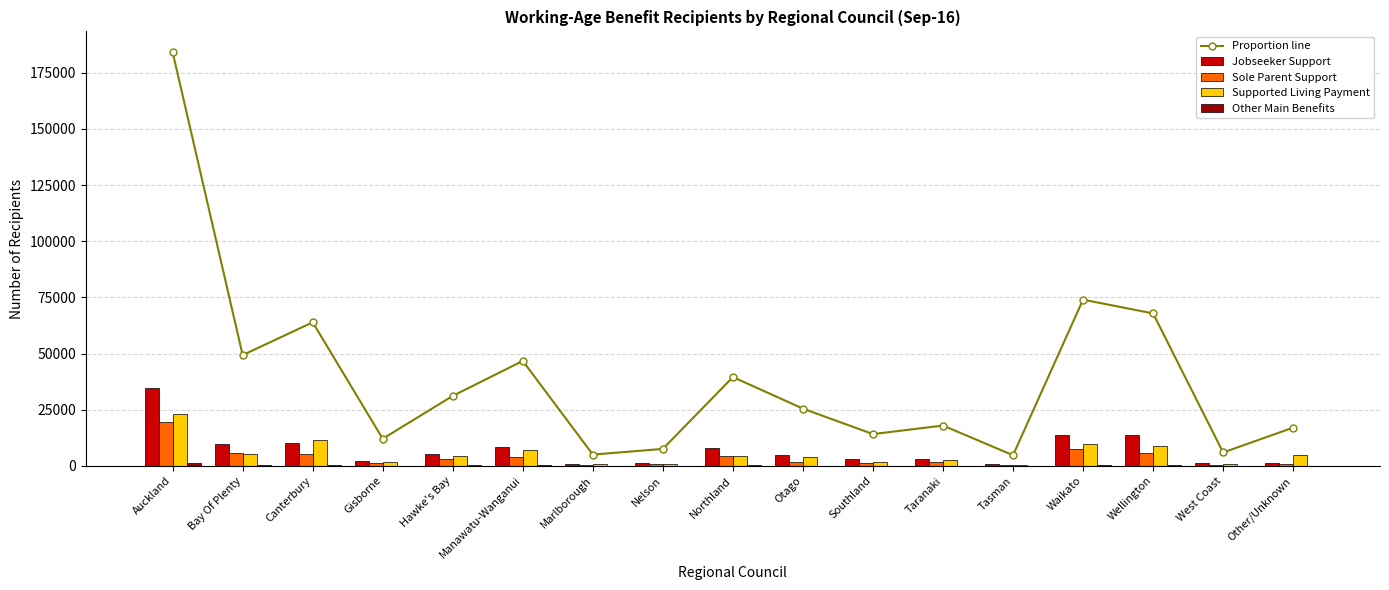

Which category has the lowest value in the Sole Parent Support series?

West Coast